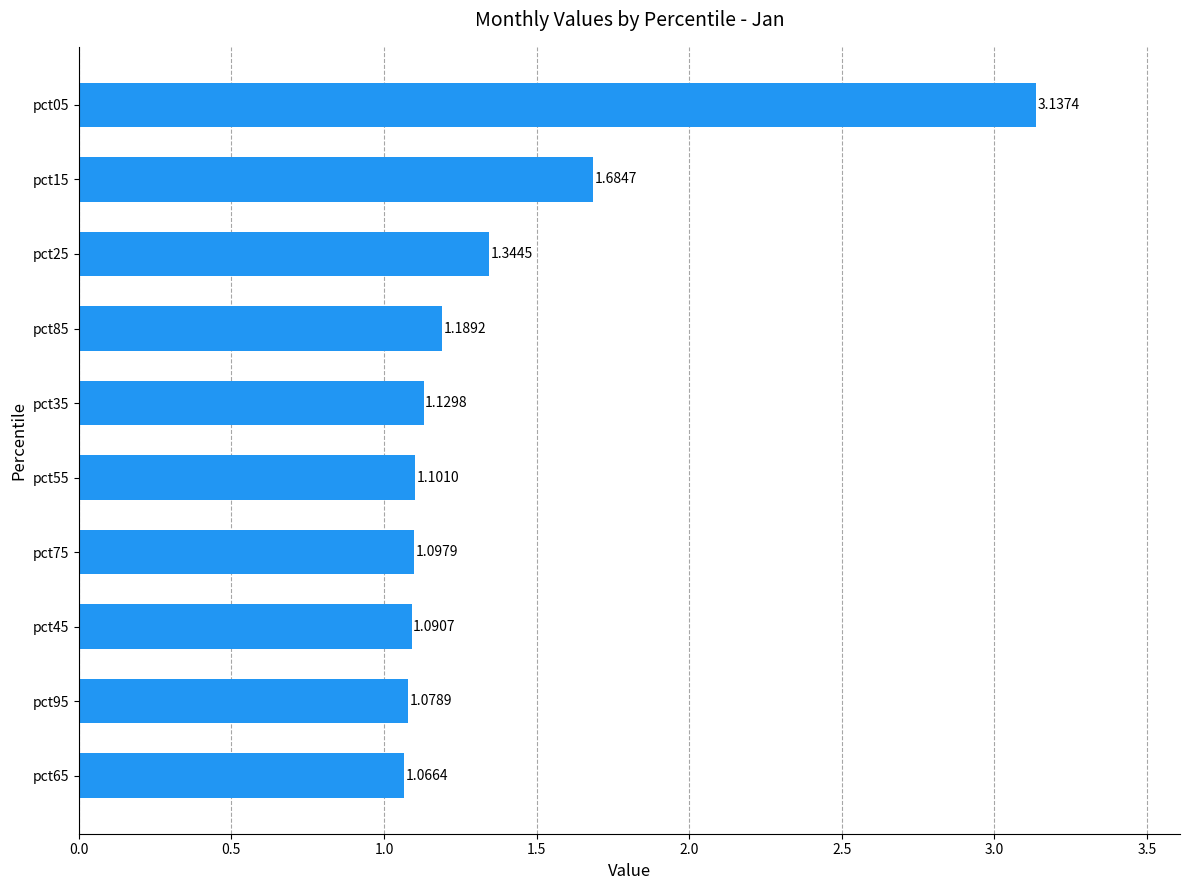

What is the average value?

1.4